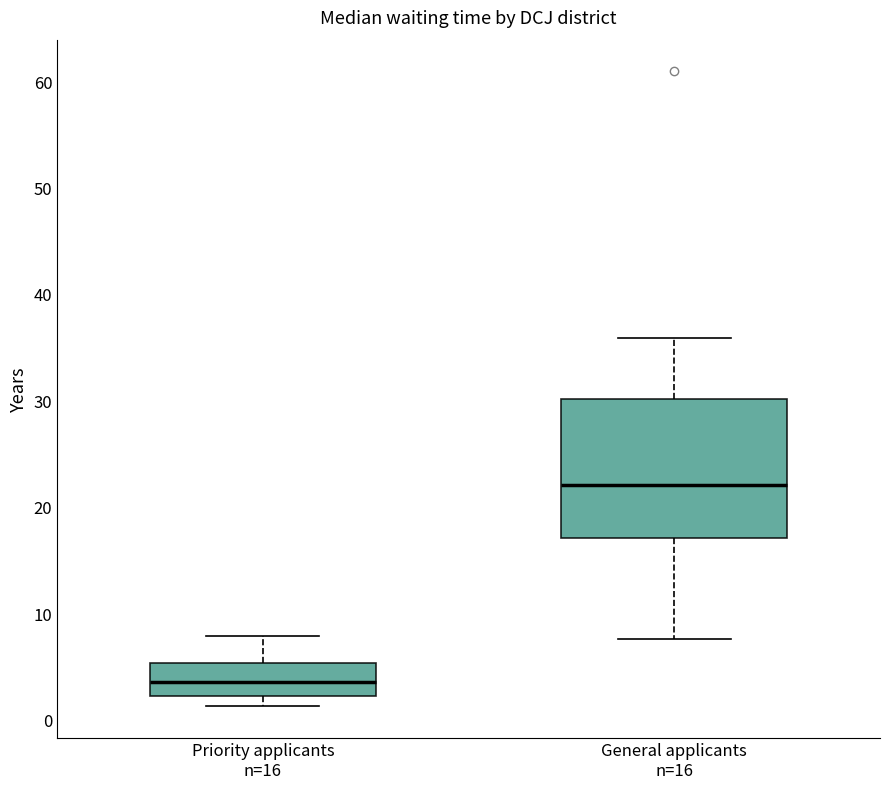

Where is the lower edge of the box for Priority applicants n=16 on the y-axis? The values are not printed on the chart, so give them approximately, as read against the axis.

2